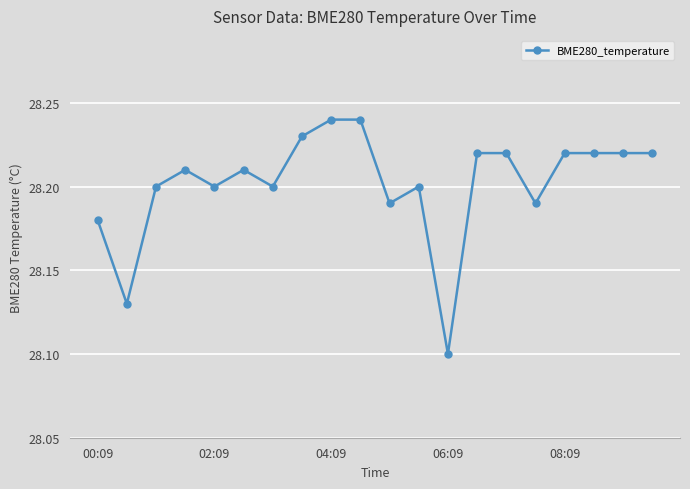

True or false: the data has more than 1 interior local peaks.

True